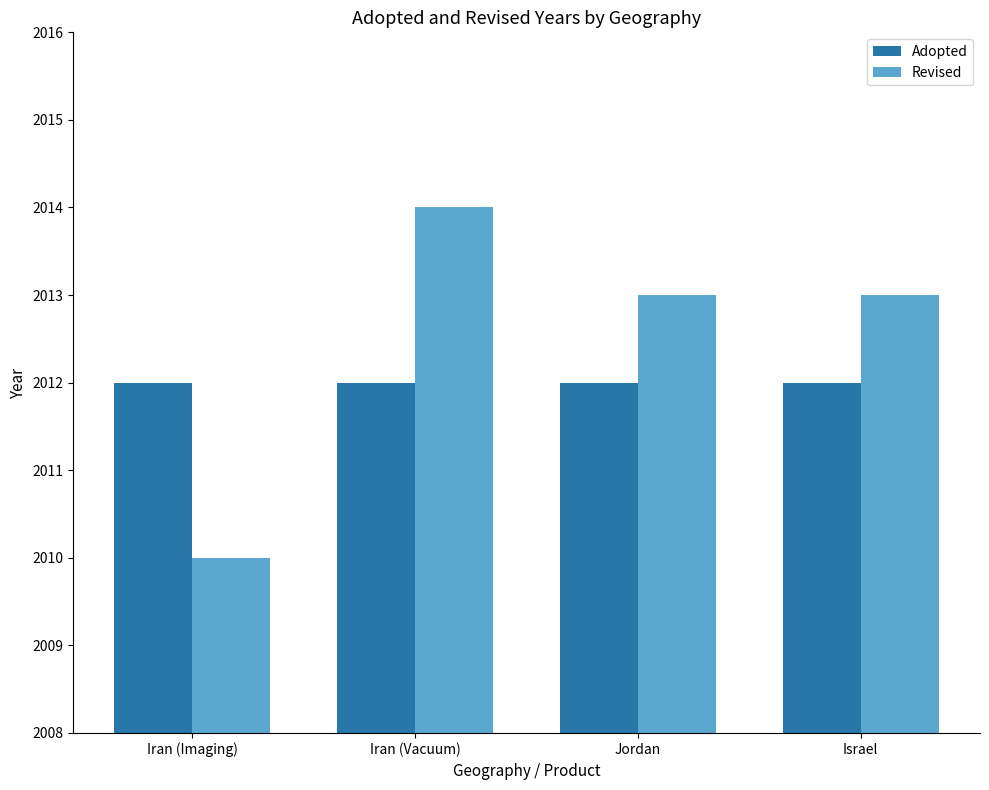

List the series in order of their peak value, lowest first.

Adopted, Revised